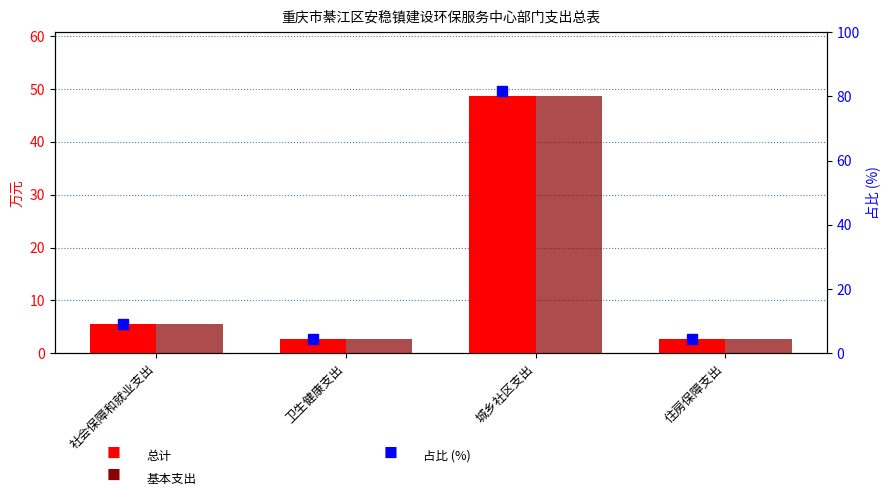

What is the sum of the 总计 values at 社会保障和就业支出 and 卫生健康支出?

8.2